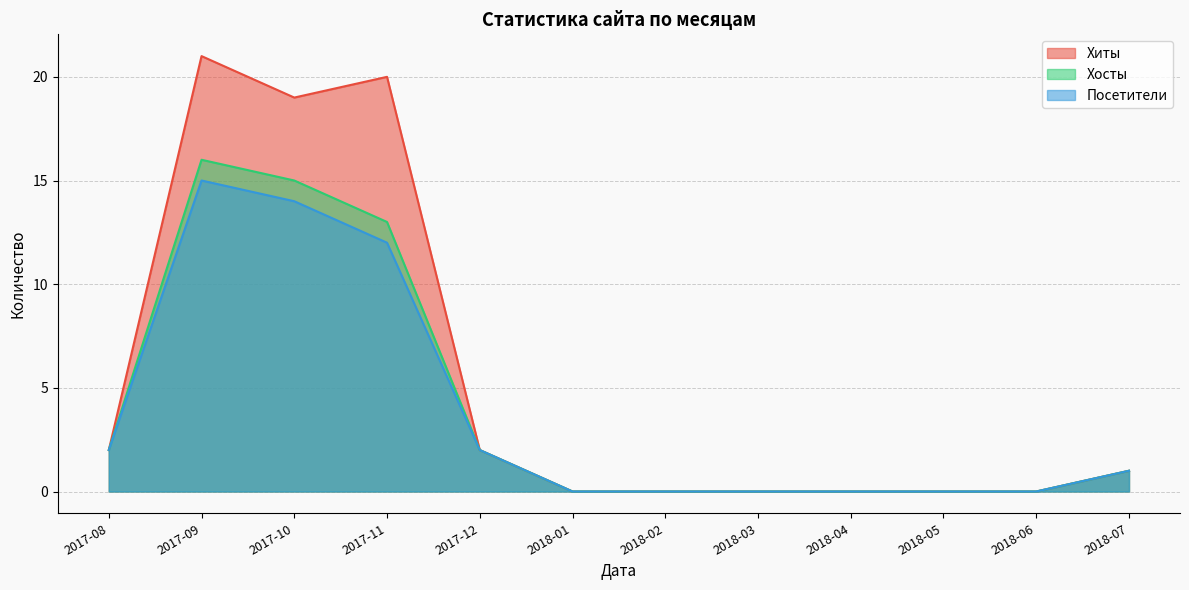

True or false: Хиты and Хосты intersect in this chart.

False